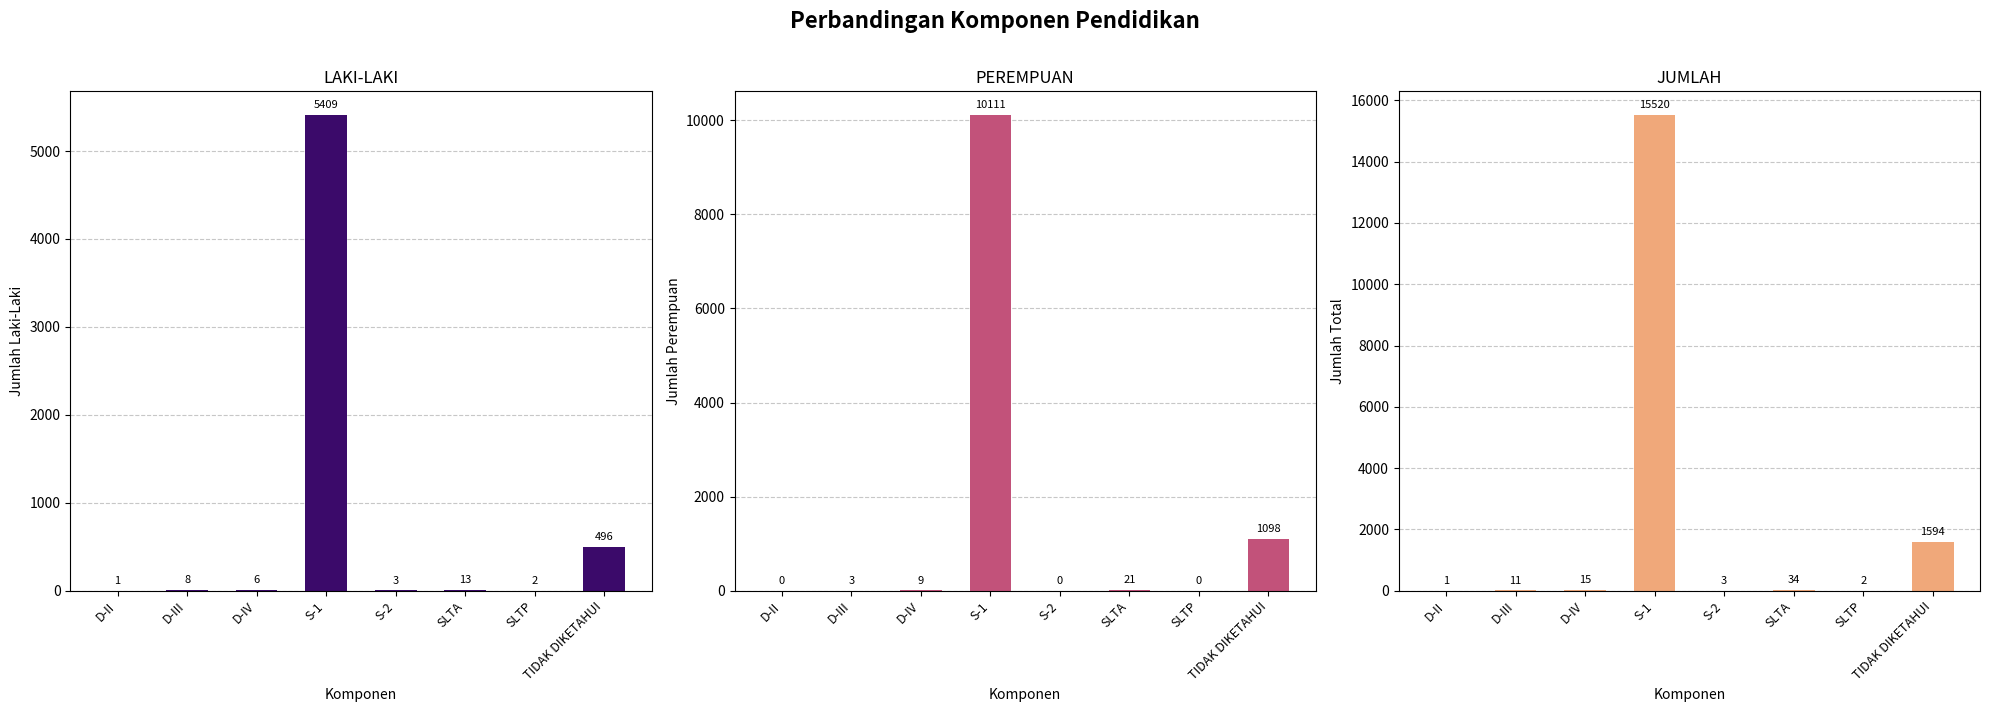

Where is Jumlah Laki-Laki nearest to the value 2705?

TIDAK DIKETAHUI